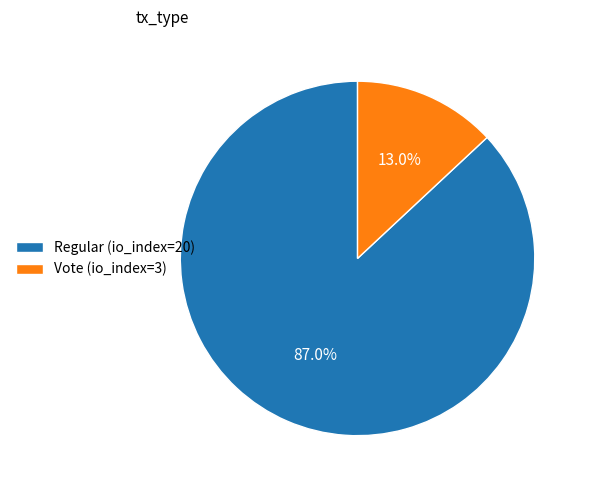

Combined, do Regular (io_index=20) and Vote (io_index=3) account for over 50%?

Yes